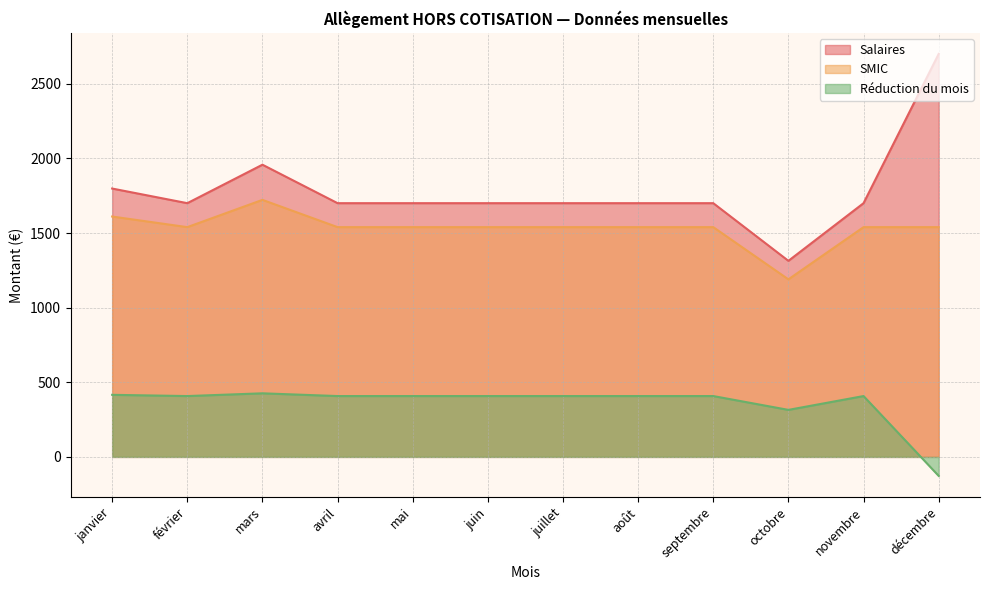

Rank the series by their average value, from highest to lowest.

Salaires, SMIC, Réduction du mois